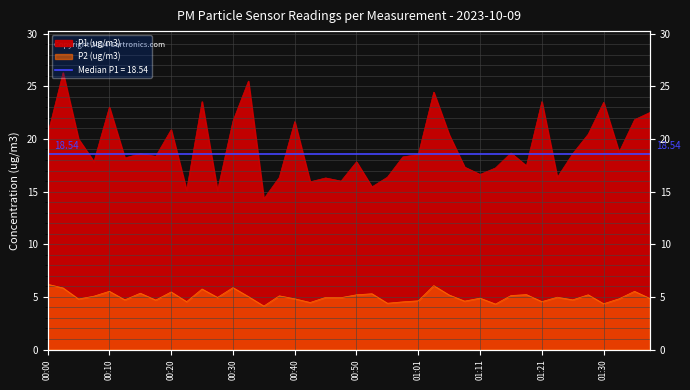

At which category does P1 (ug/m3) reach its first local peak?

00:02